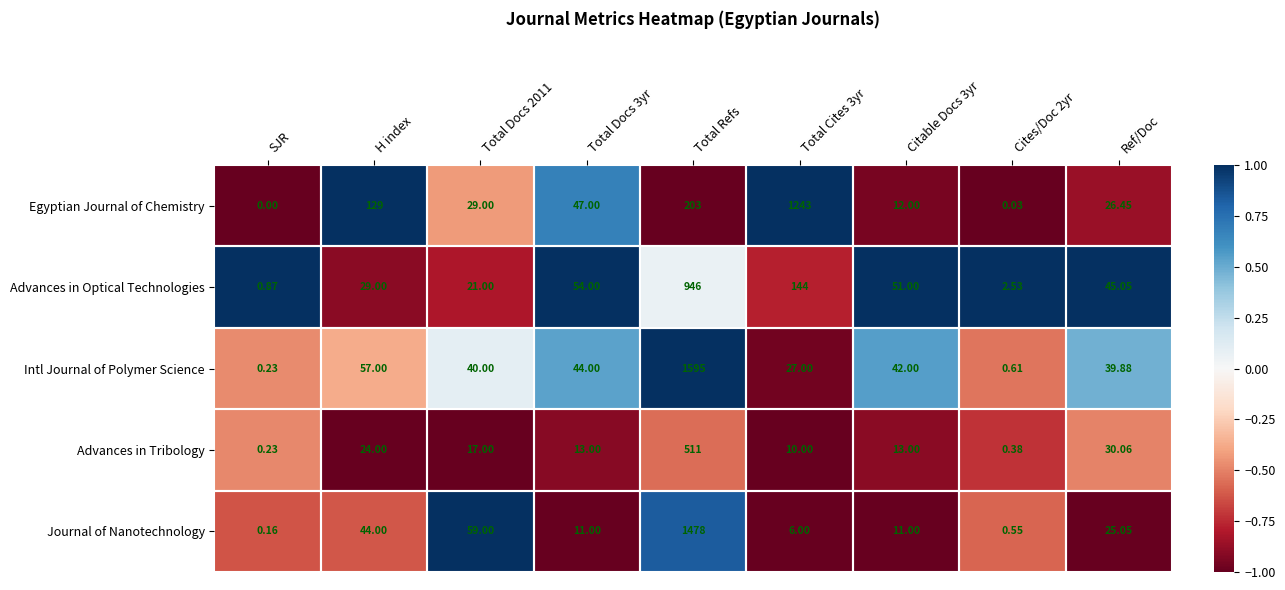

Which series has the largest total across all categories?

Intl Journal of Polymer Science